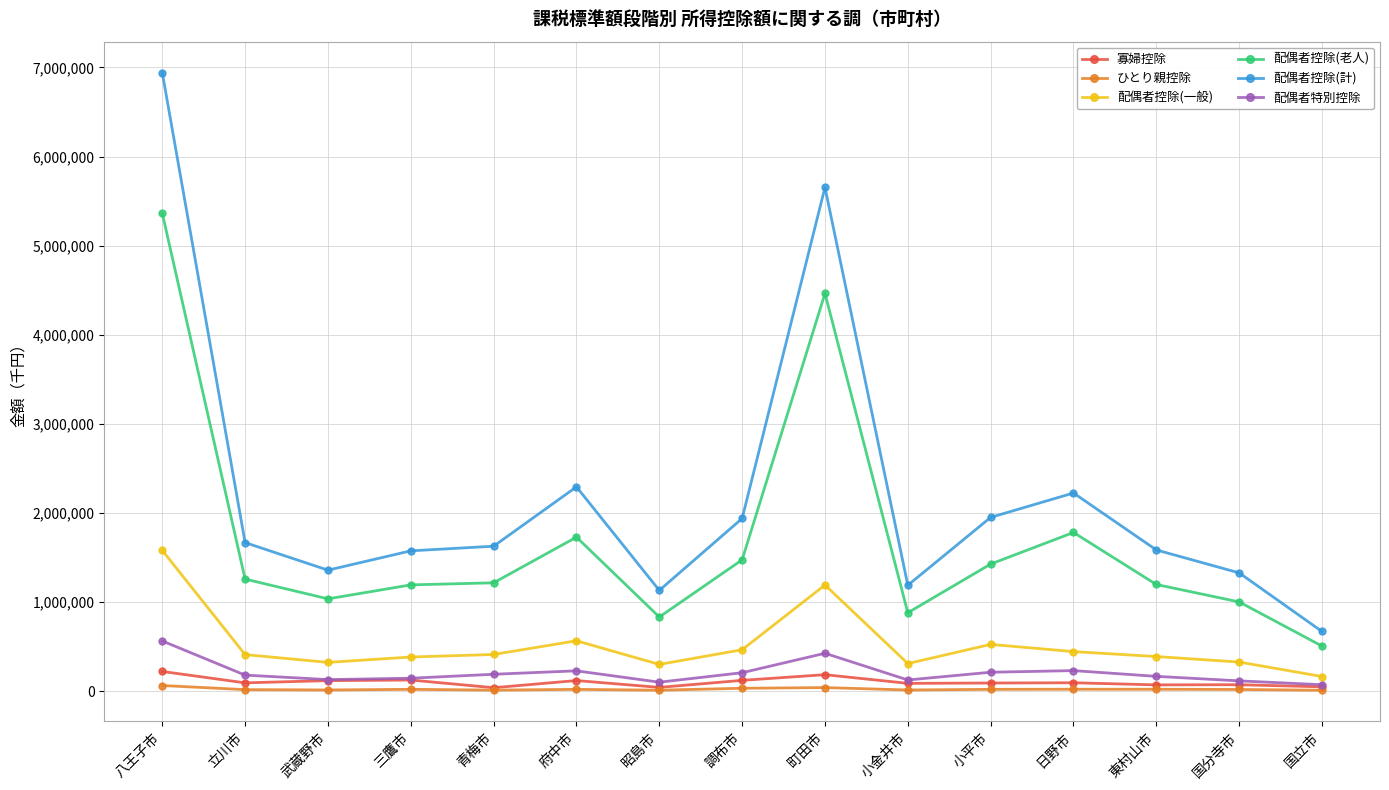

Between 武蔵野市 and 町田市, which series saw the biggest shift?

配偶者控除(計)